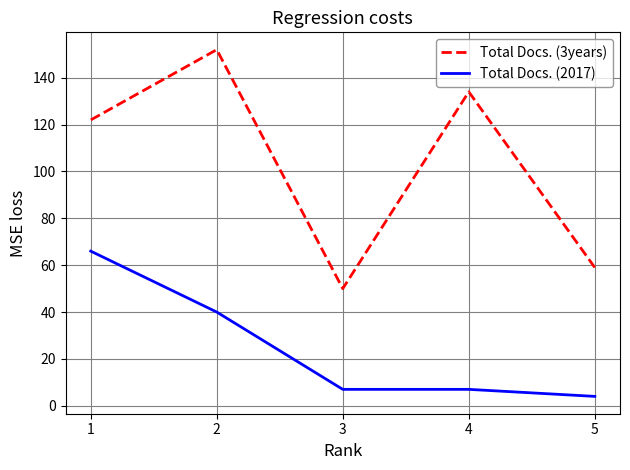

Read the Total Docs. (3years) value at 2, to the nearest 10.

150